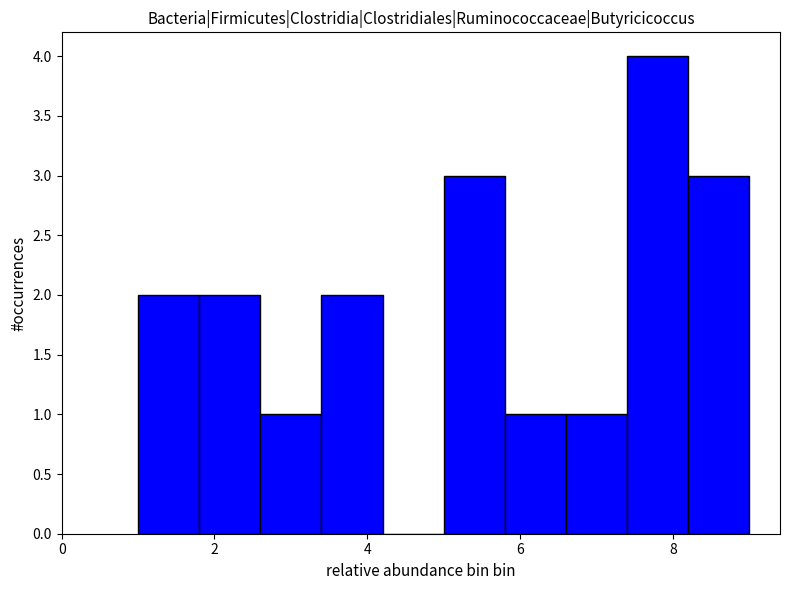

Reading left to right, list every bar in this chart as the range it spans on the x-axis followed by its height. The values are not printed on the chart, so give them approximately, as read against the axis.

1.0 to 1.8: 2
1.8 to 2.6: 2
2.6 to 3.4: 1
3.4 to 4.2: 2
4.2 to 5.0: 0
5.0 to 5.8: 3
5.8 to 6.6: 1
6.6 to 7.4: 1
7.4 to 8.2: 4
8.2 to 9.0: 3